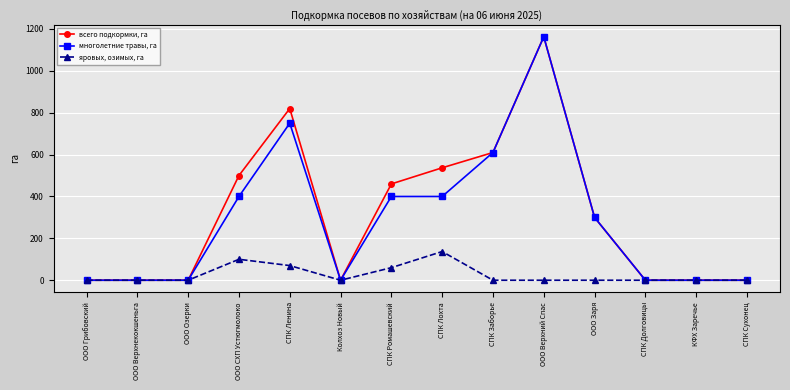

What position from the right is СПК Сухонец?

1